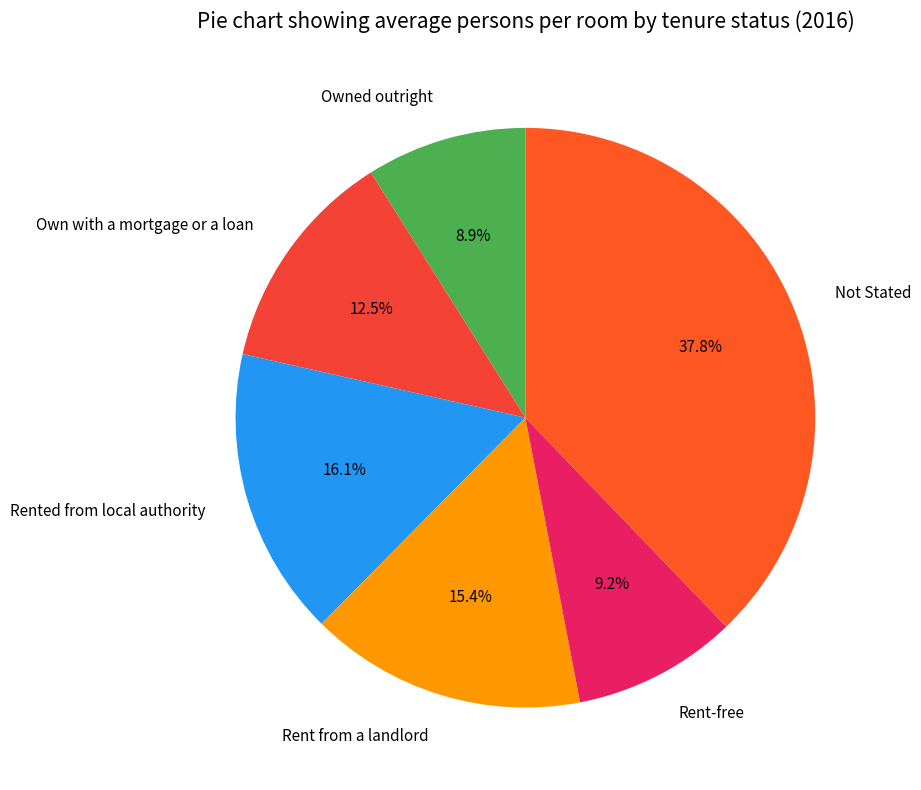

Is it true that Rent-free is 1% of the pie?

False